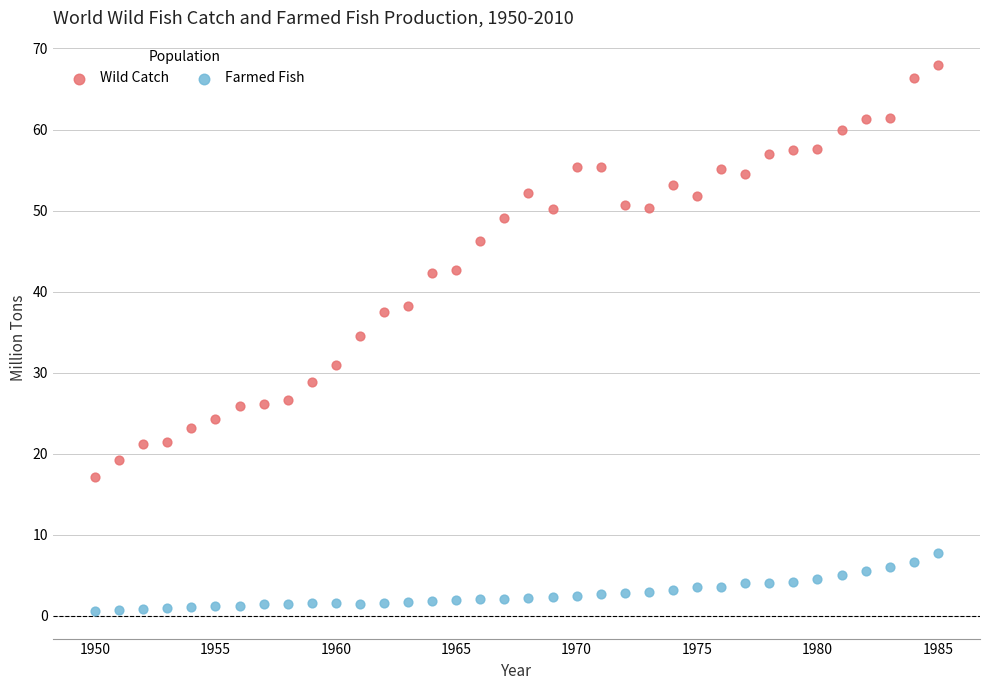

Which series reaches the maximum Y coordinate?

Wild Catch